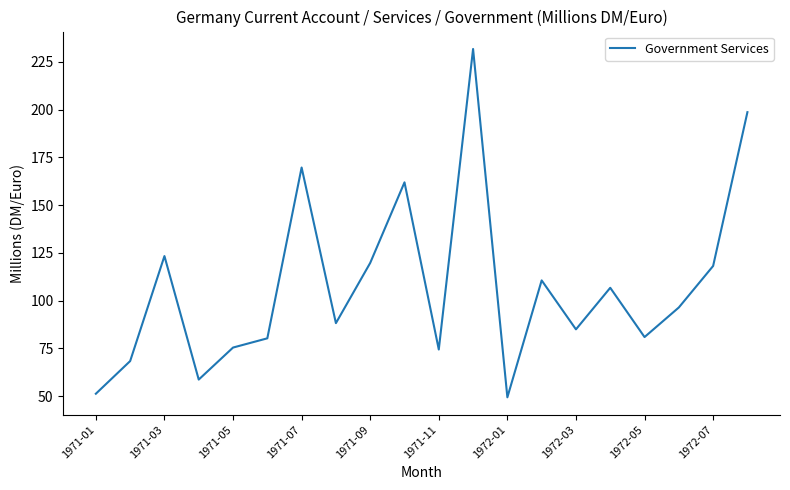

How many interior local valleys (lower than both neighbors) does the data have?

6